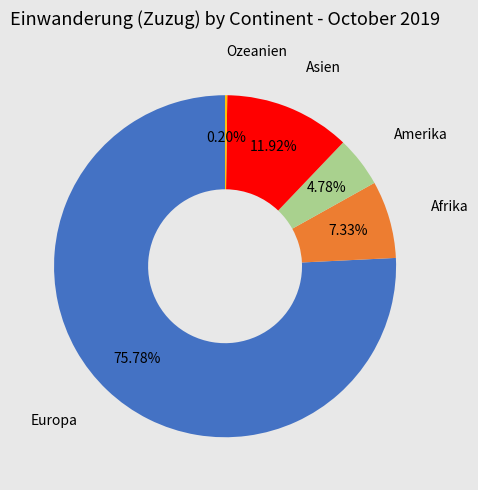

To the nearest percent, what is the difference between the largest and smallest slice percentages?

76%